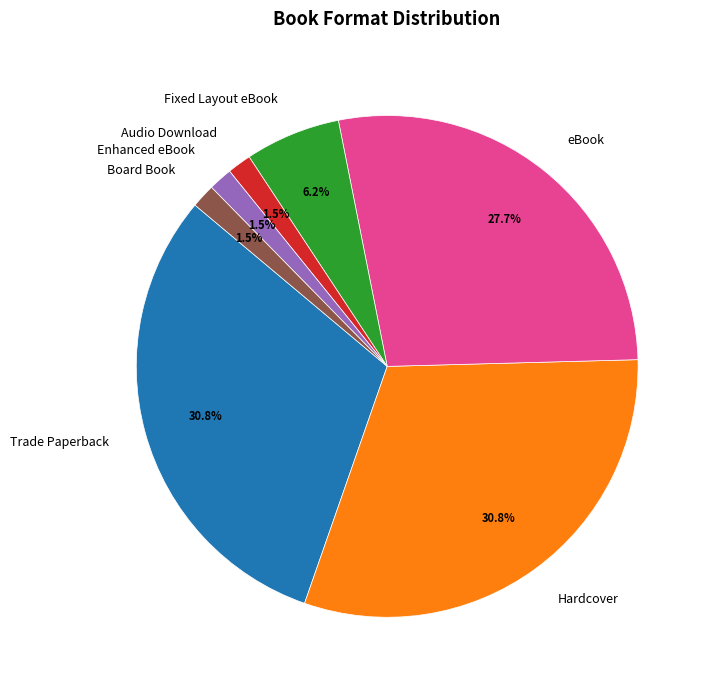

What portion of the pie excludes Trade Paperback?

69.2%